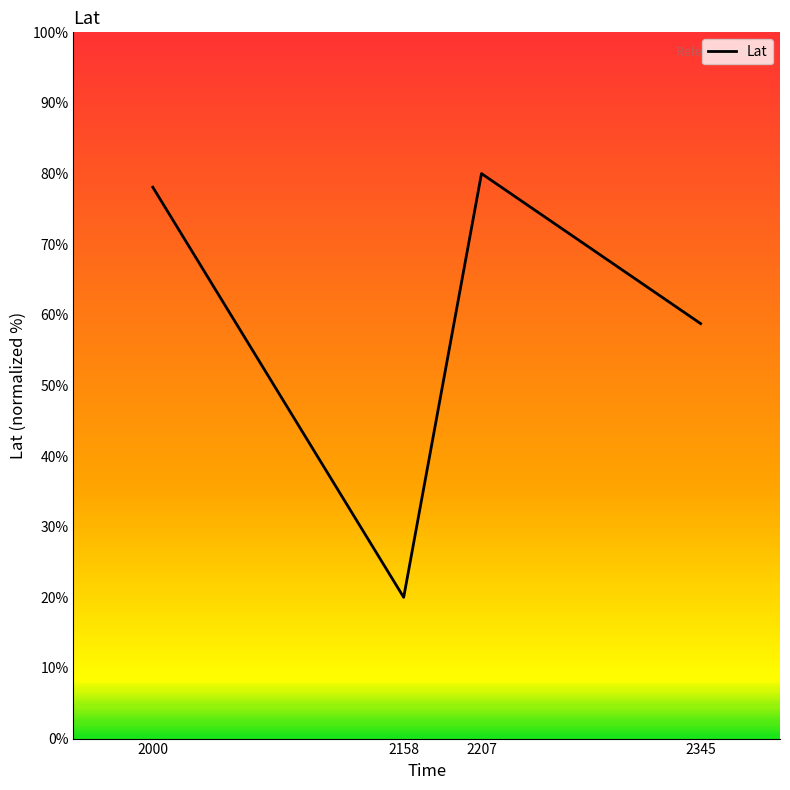

True or false: there are more than 0 points higher than both neighbors.

True